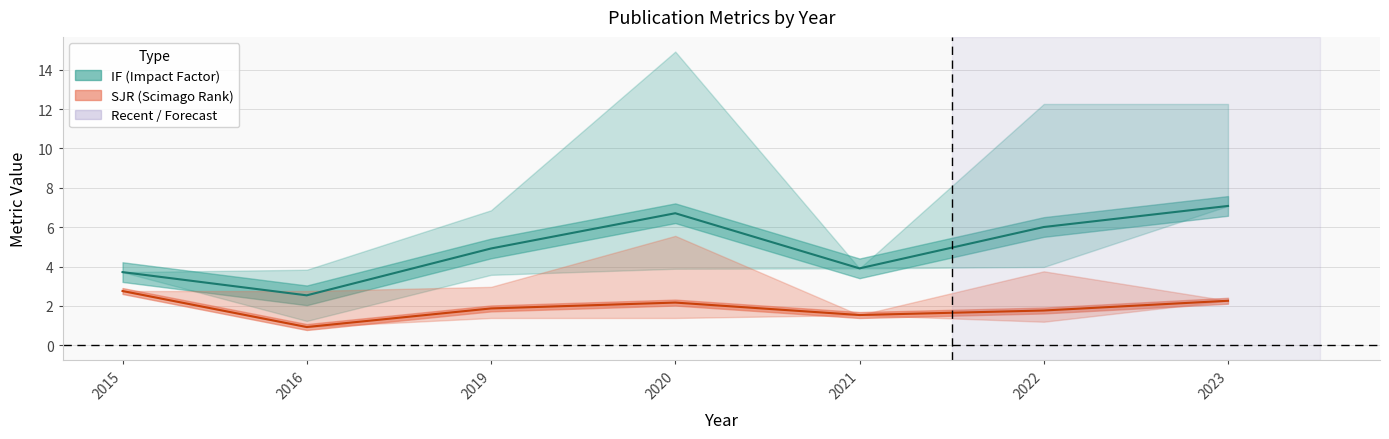

At which label does IF (center) reach its minimum?

2016